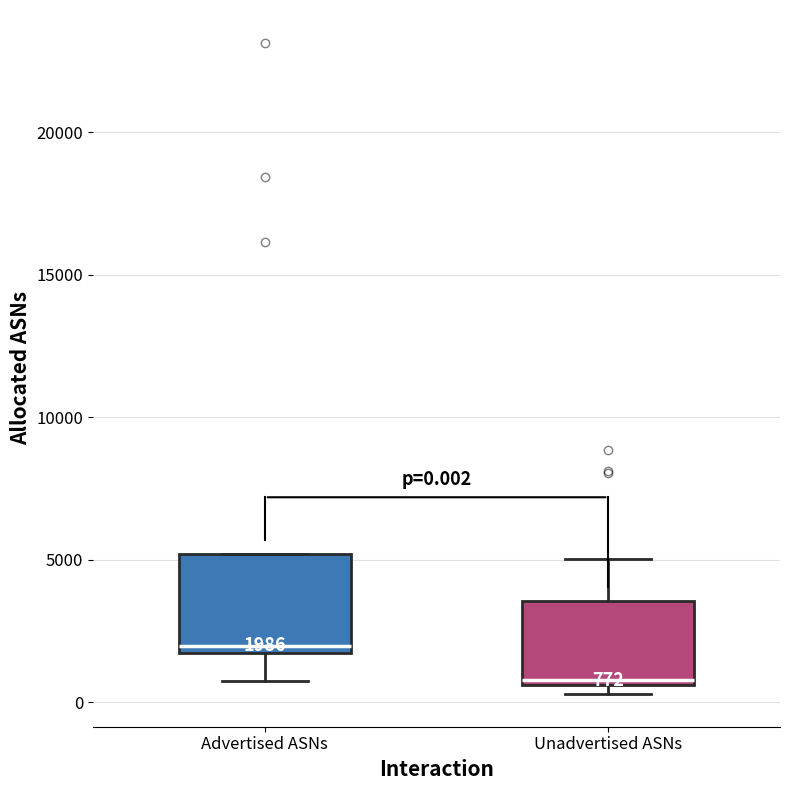

Comparing the boxes themselves (not the whiskers), which one is the tallest?

Advertised ASNs